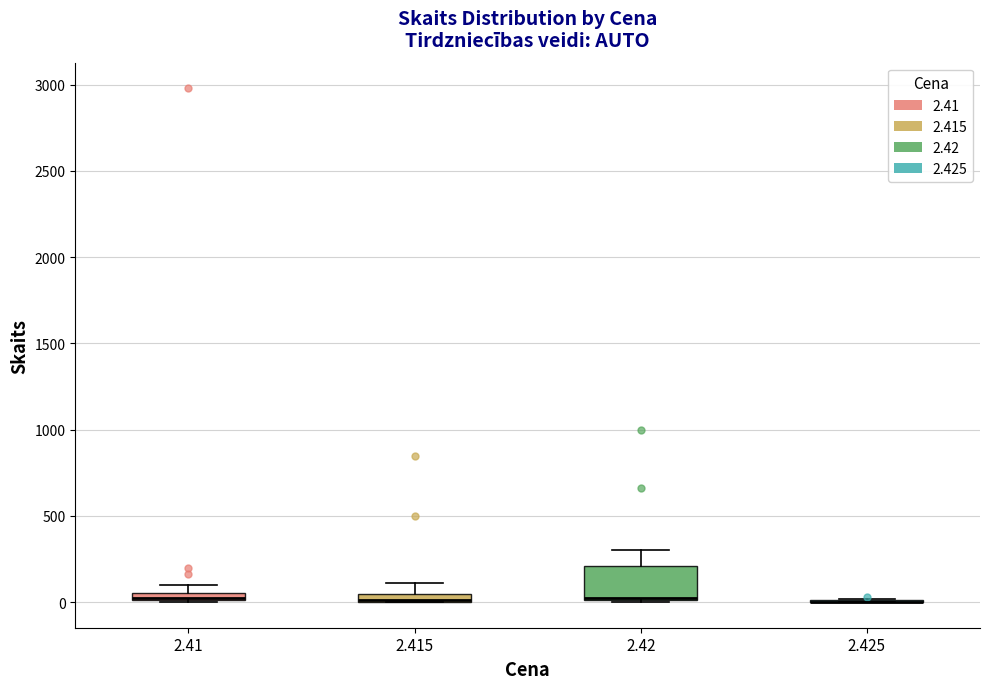

Which box is the tallest, from its lower edge to its upper edge?

2.42